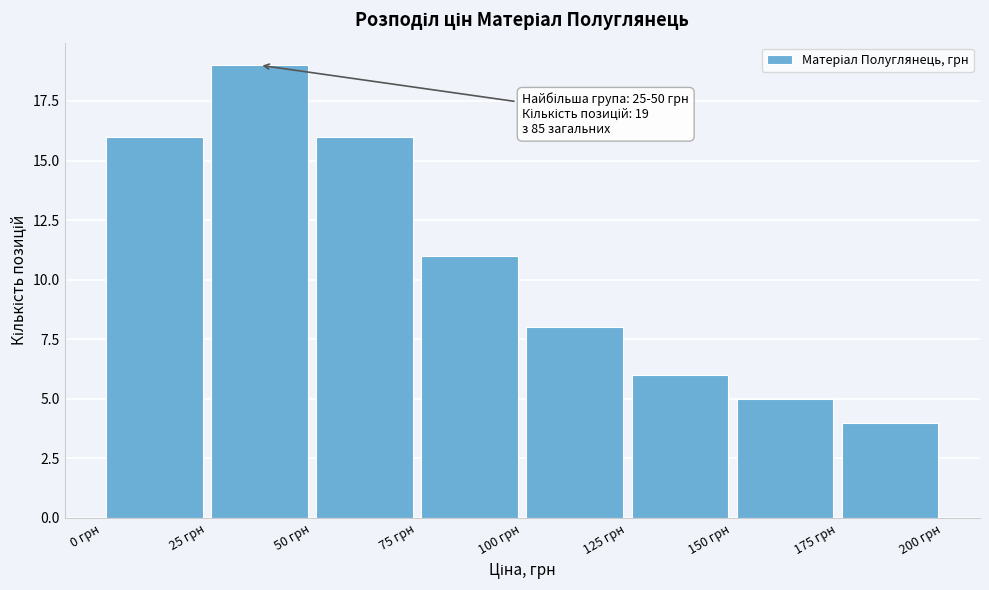

Over which range of the x-axis is the bar tallest?

25 to 50